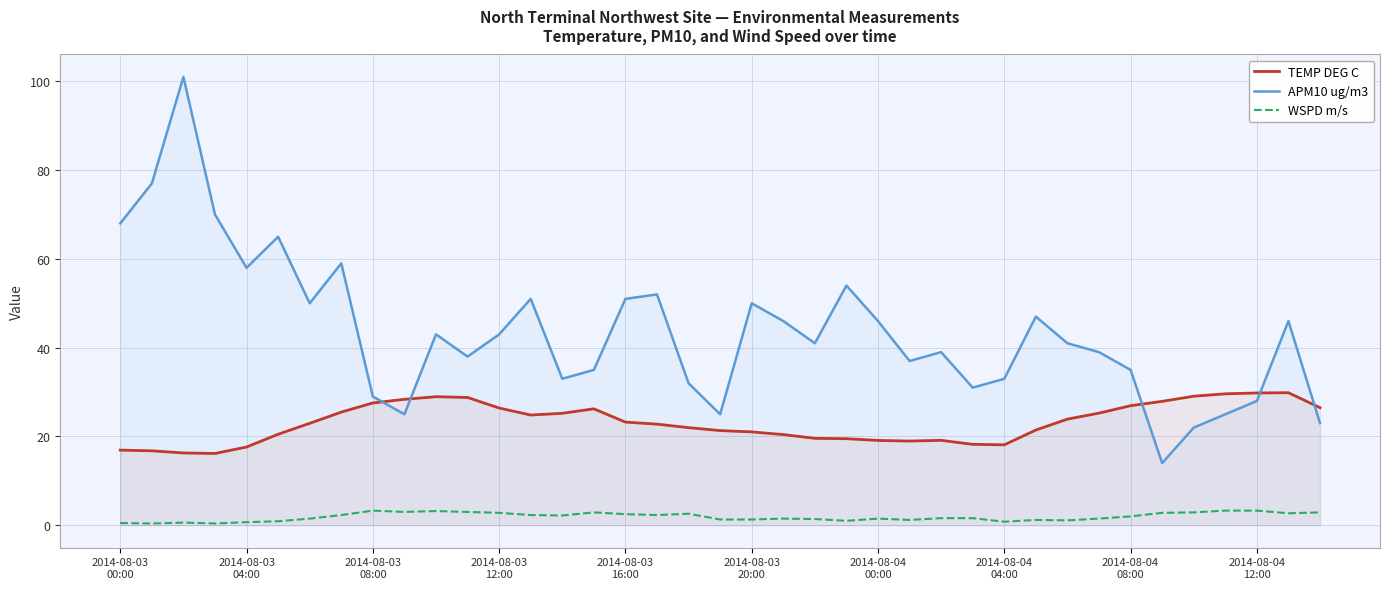

How many interior local peaks does the TEMP DEG C series have?

4